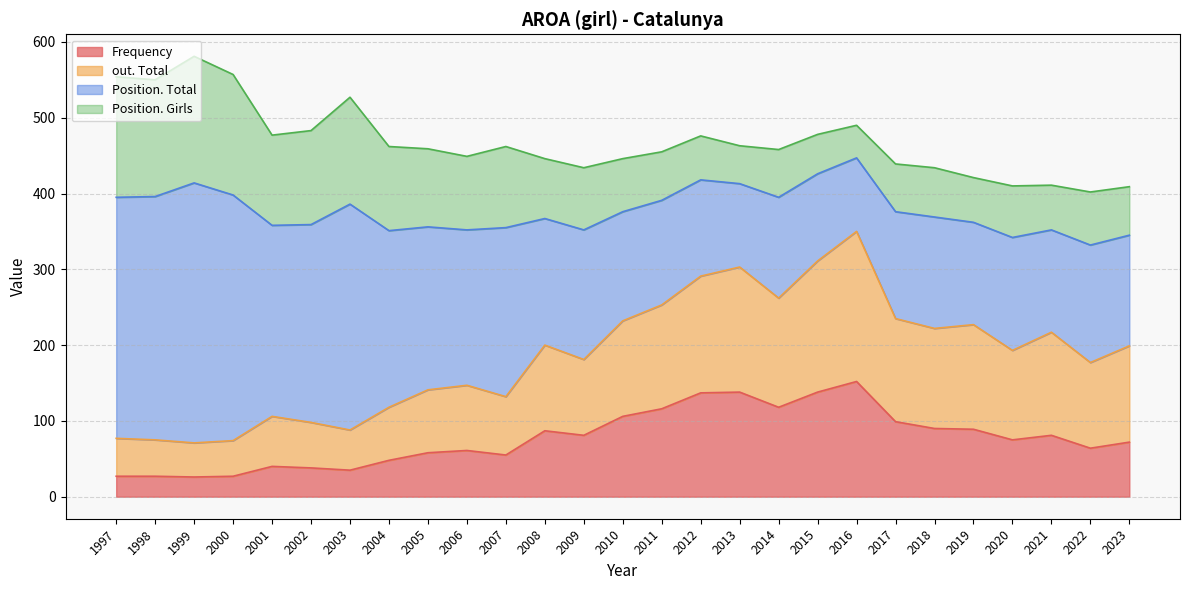

What is the difference between the Frequency values at 2023 and 1998?

45